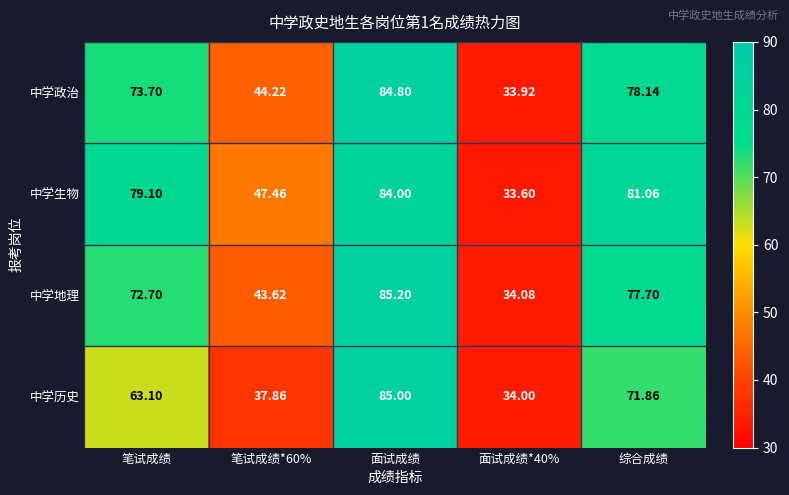

At 面试成绩, list the series in order from largest to smallest.

中学地理, 中学历史, 中学政治, 中学生物